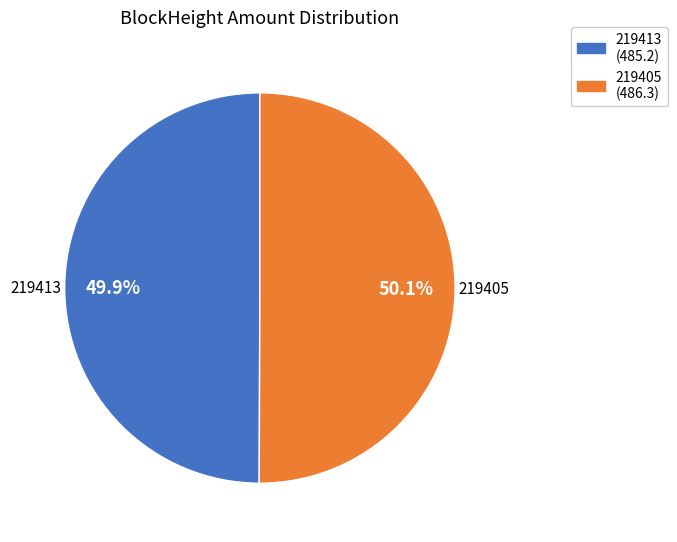

To the nearest percent, what is the difference between the 219413 and 219405 slice percentages?

0%